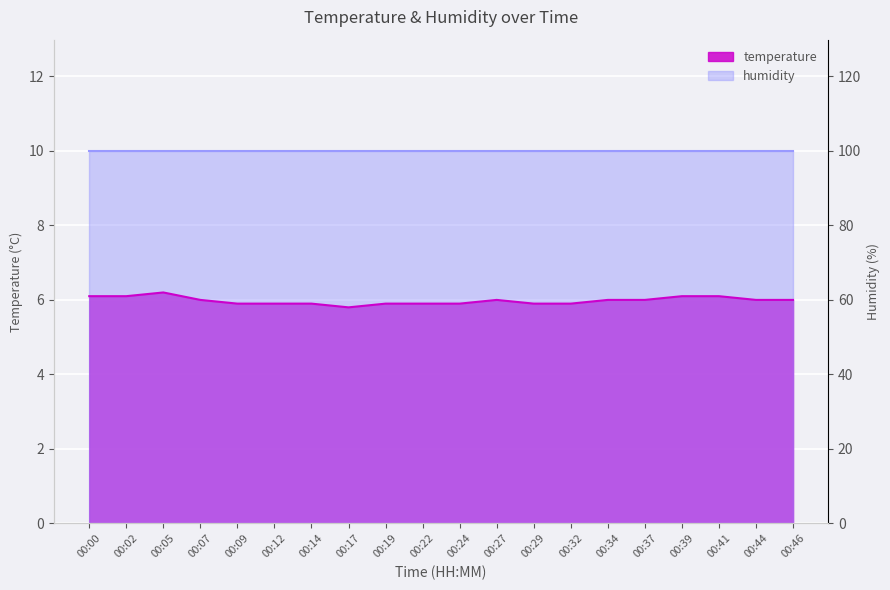

How many points are lower than both their immediate neighbors (excluding endpoints)?

1